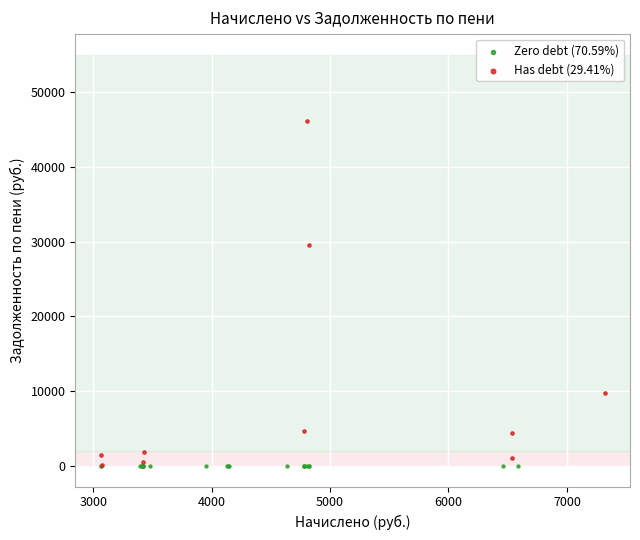

What are all the series names shown in the legend?

Zero debt (70.59%), Has debt (29.41%)